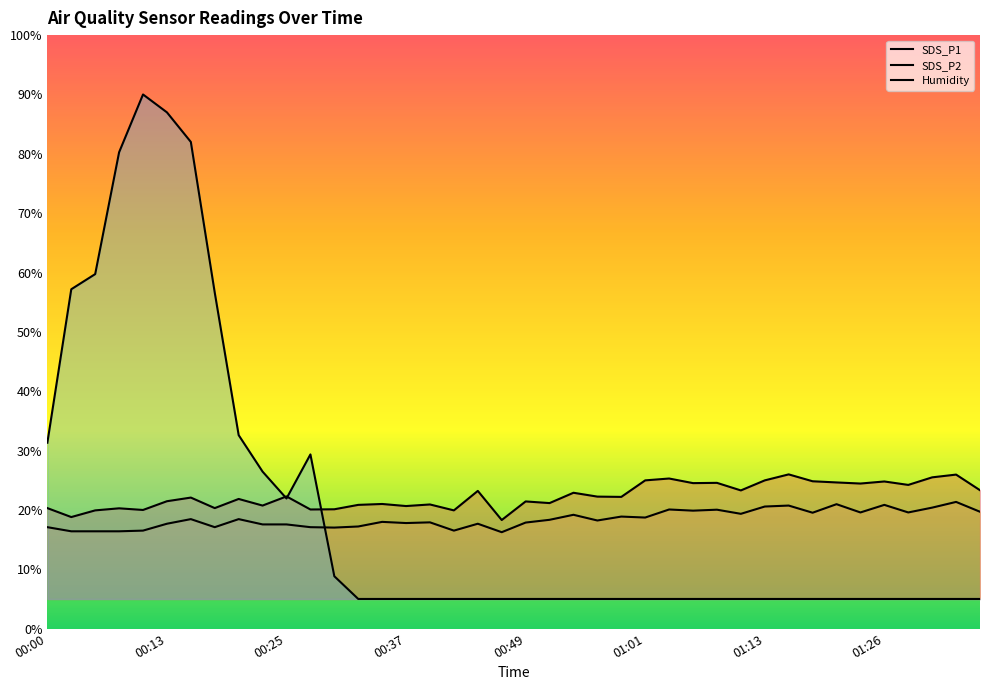

List the series in order of their peak value, lowest first.

SDS_P2, SDS_P1, Humidity